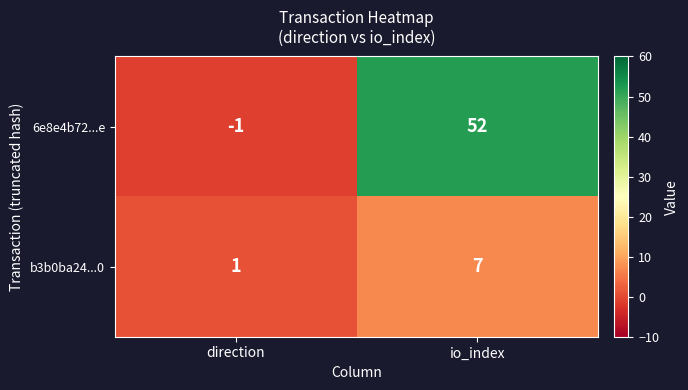

What is the sum of all b3b0ba24...0 values?

8